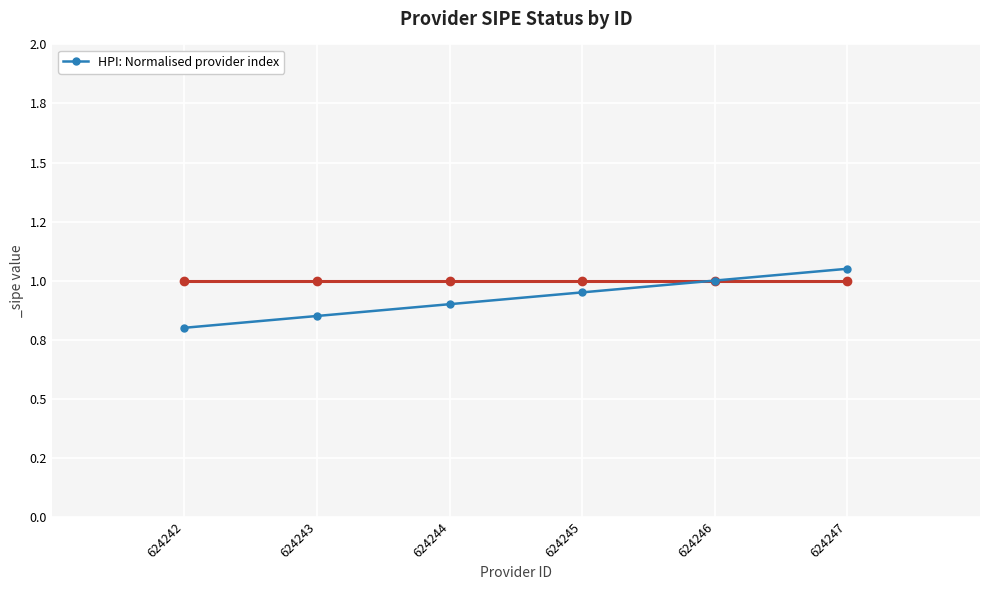

List the labels in order of value, largest first.

624247, 624246, 624245, 624244, 624243, 624242